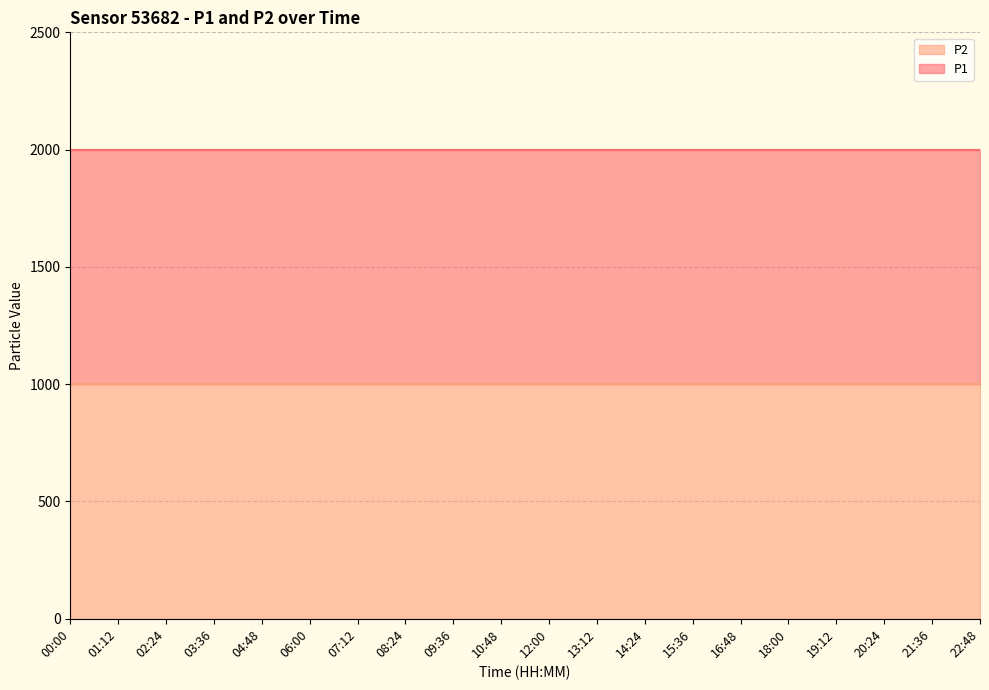

Reading left to right, list all the values displayed in this chart.

P1: 1999.9	1999.9	1999.9	1999.9	1999.9	1999.9	1999.9	1999.9	1999.9	1999.9	1999.9	1999.9	1999.9	1999.9	1999.9	1999.9	1999.9	1999.9	1999.9	1999.9
P2: 999.9	999.9	999.9	999.9	999.9	999.9	999.9	999.9	999.9	999.9	999.9	999.9	999.9	999.9	999.9	999.9	999.9	999.9	999.9	999.9